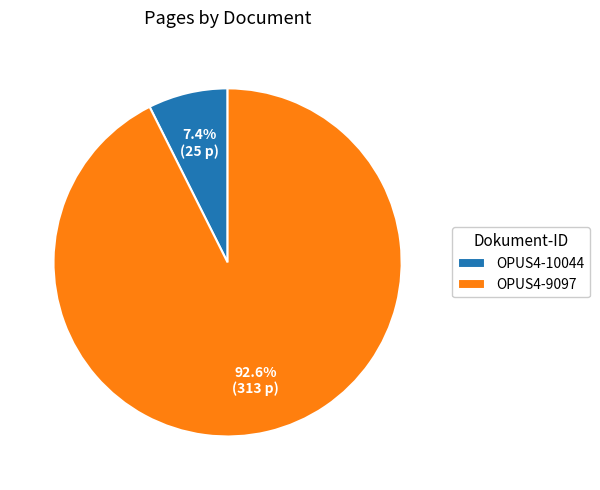

What percentage is the OPUS4-10044 slice, to the nearest percent?

7%